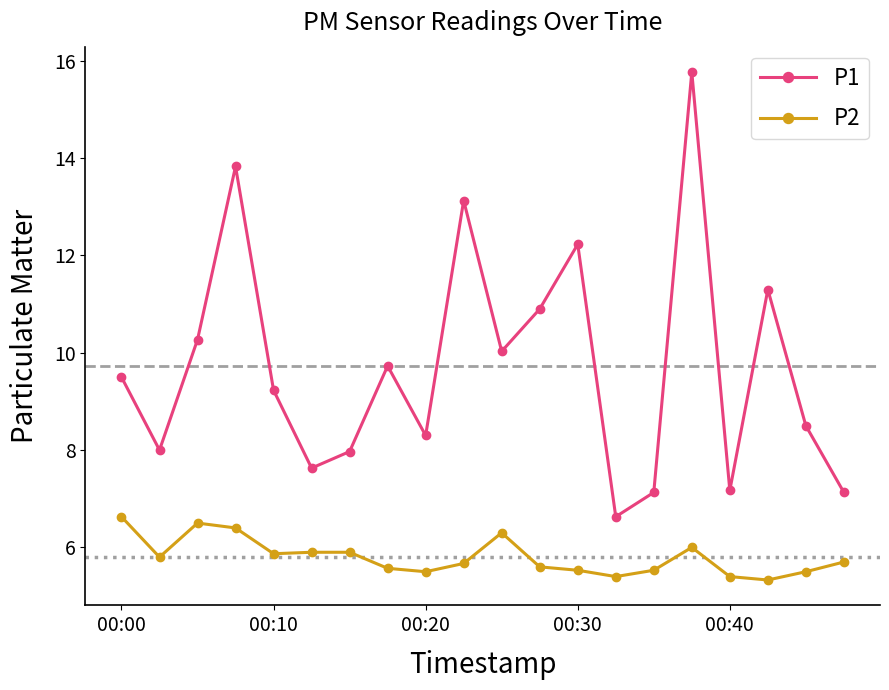

What is the maximum value for P1?

15.8